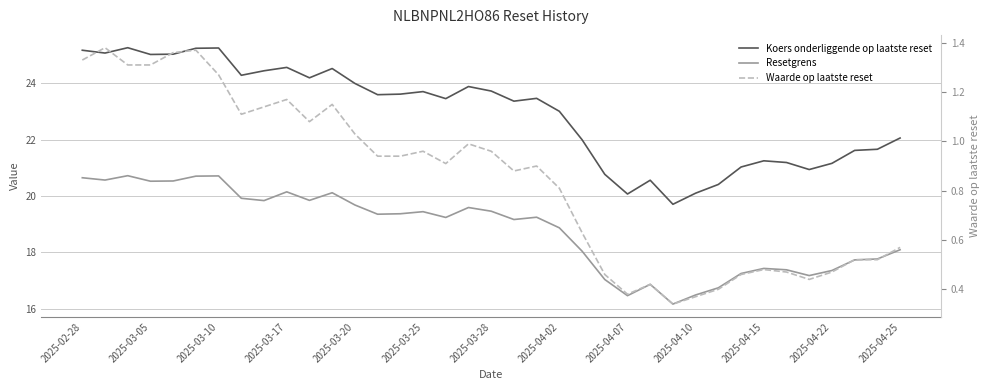

Which series has the largest total across all categories?

Koers onderliggende op laatste reset